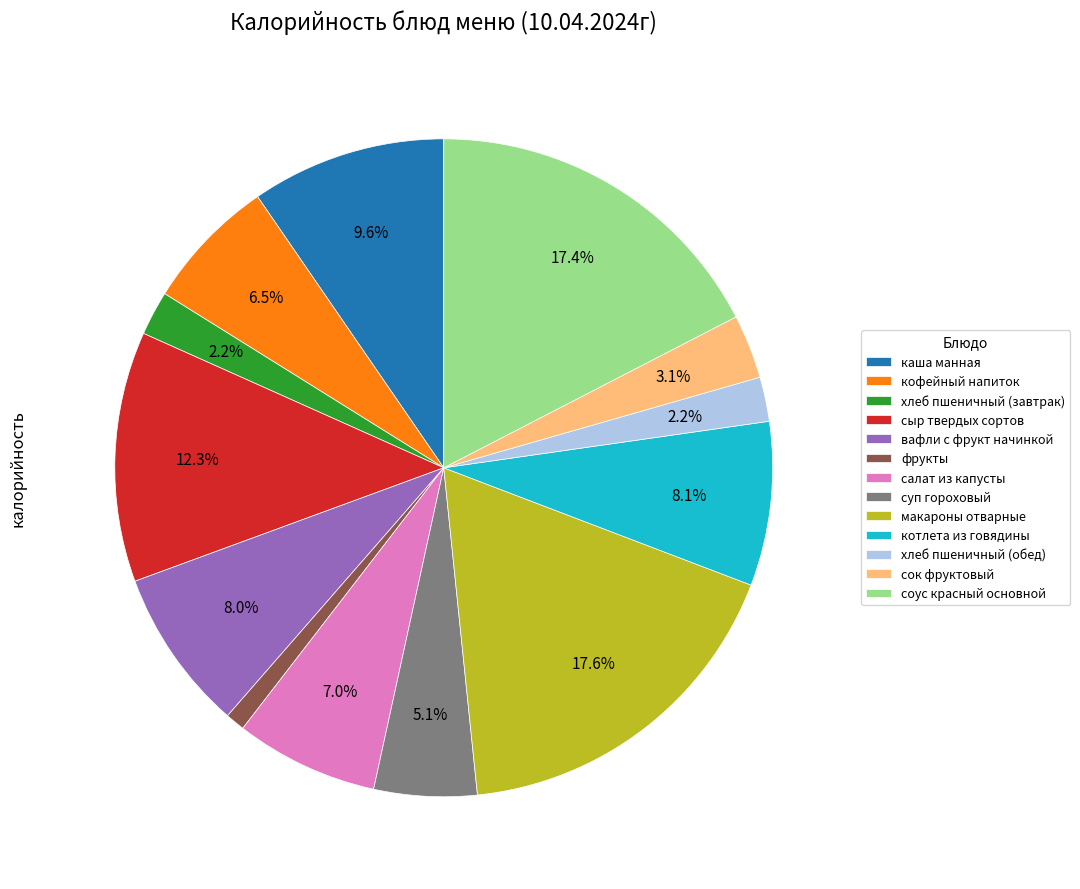

Which slice is the smallest?

фрукты